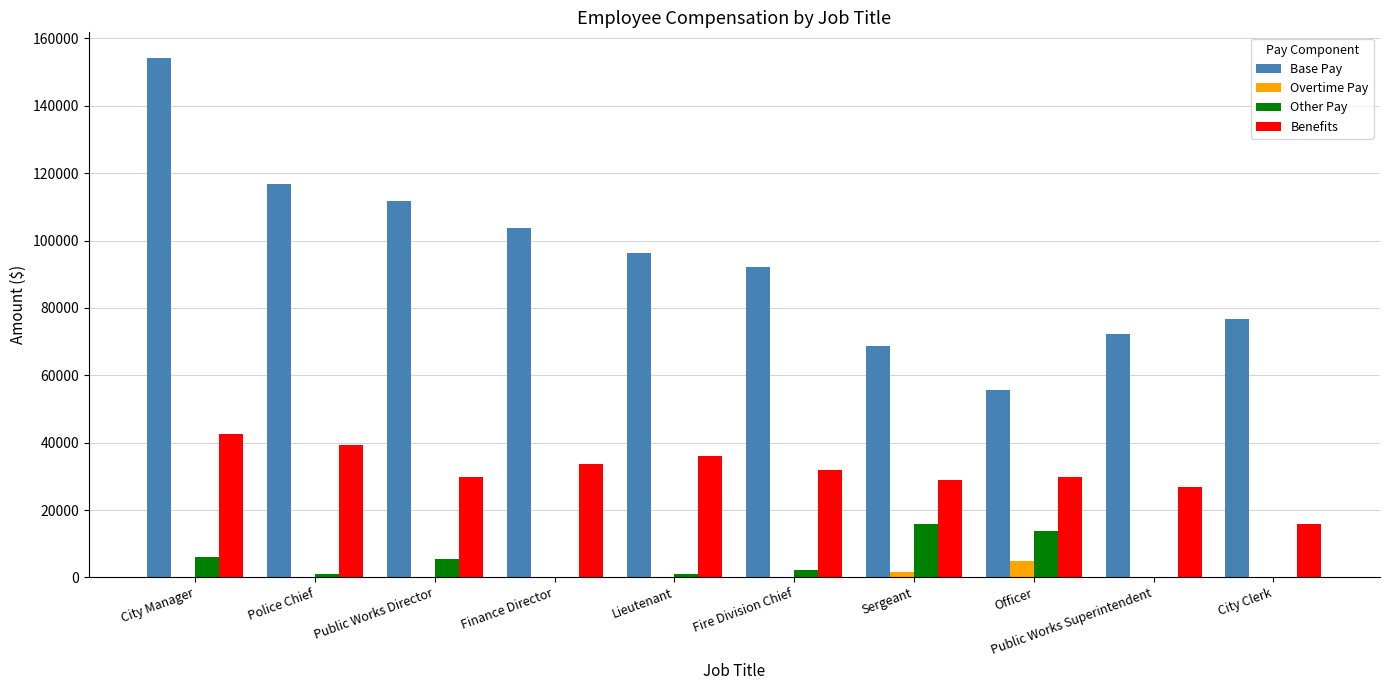

The value of Other Pay at Finance Director is -7300. True or false?

False